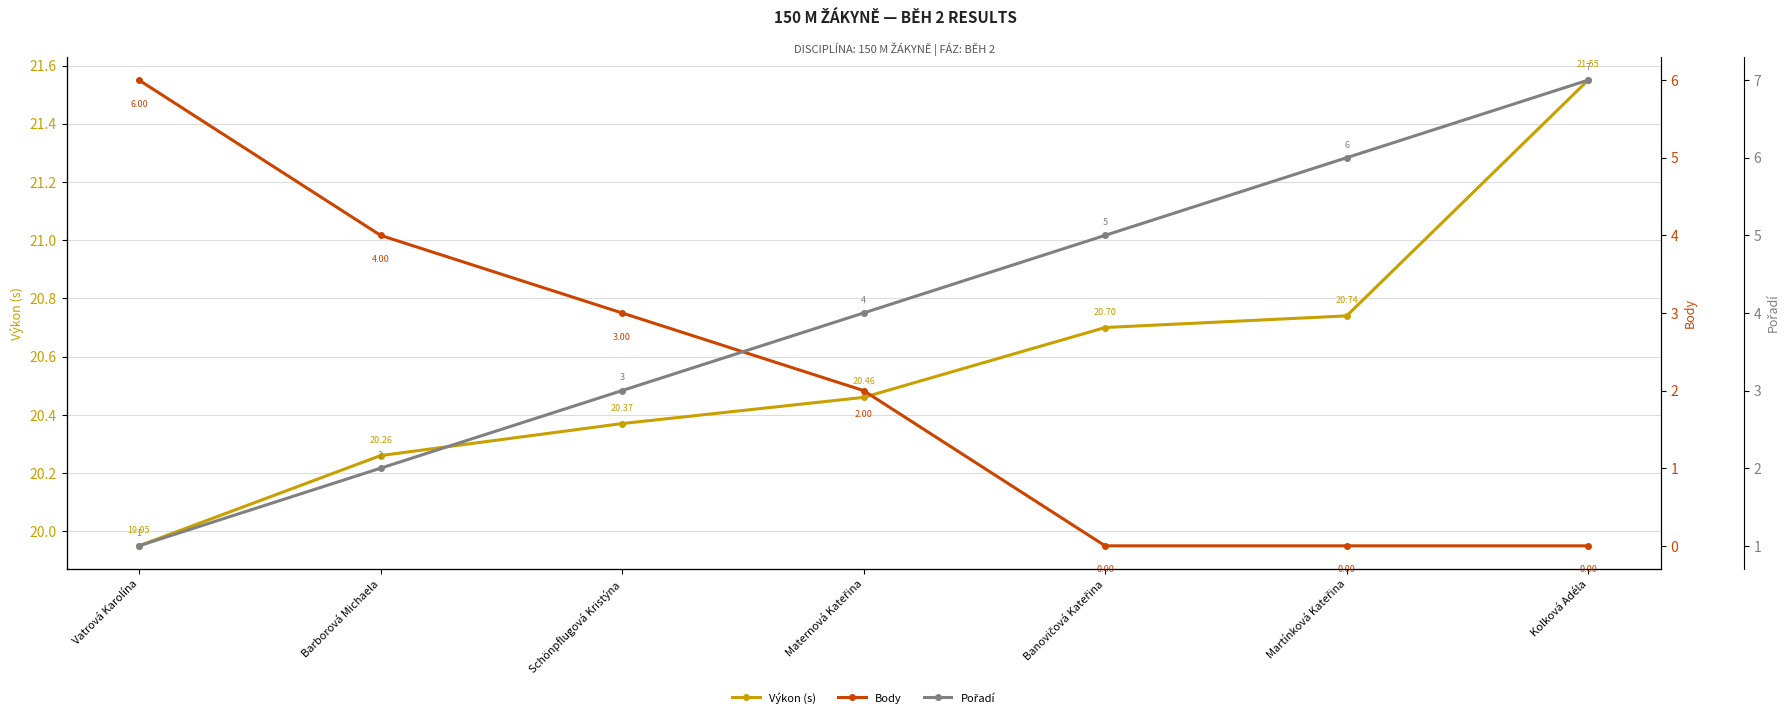

The Výkon (s) series shows 20.7 at Banovičová Kateřina. True or false?

True